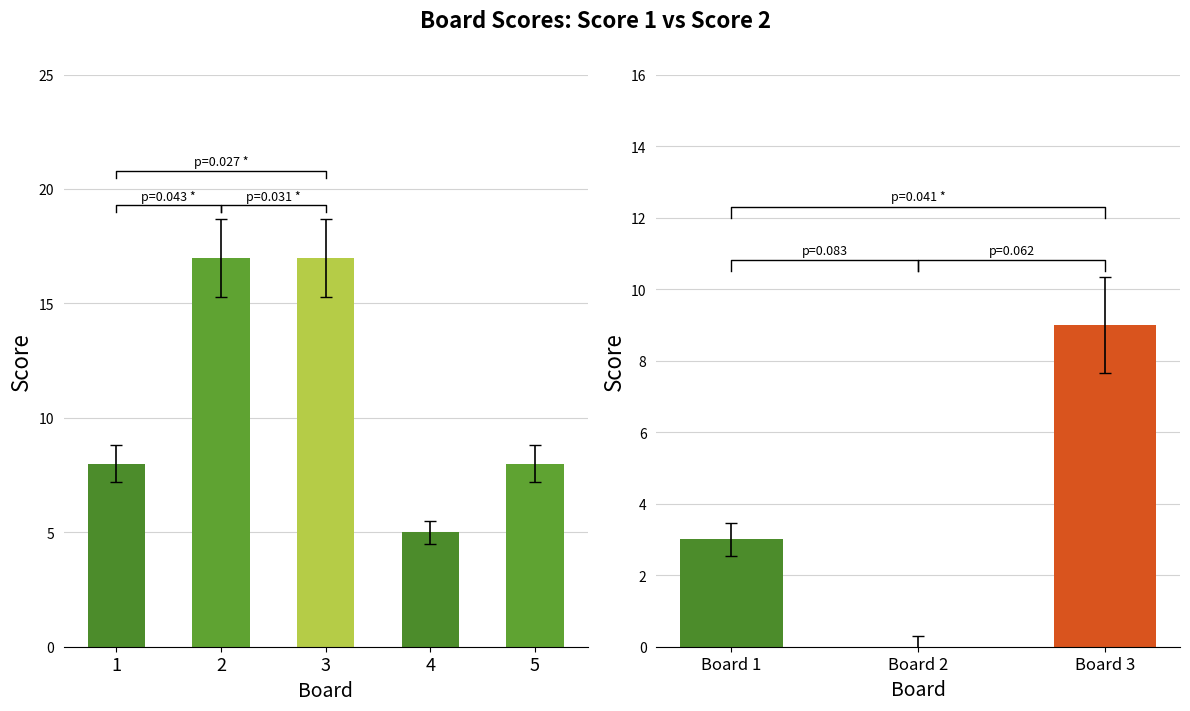

Which label corresponds to the largest value in the chart?

2